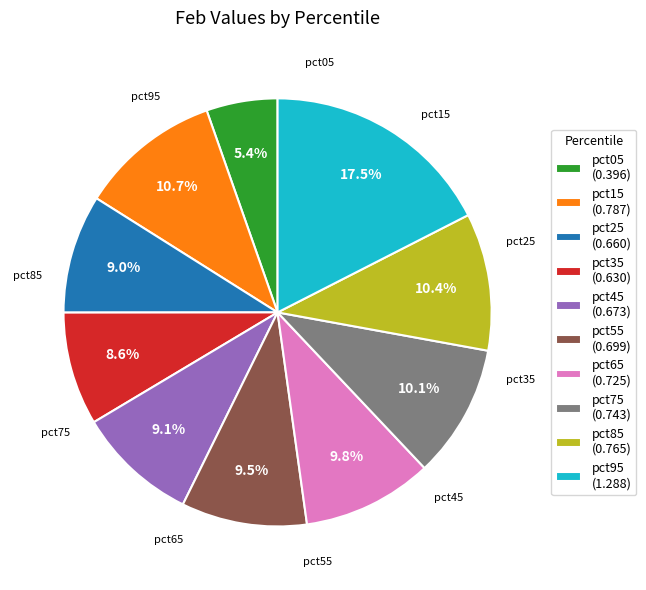

Count the number of slices in the pie.

10